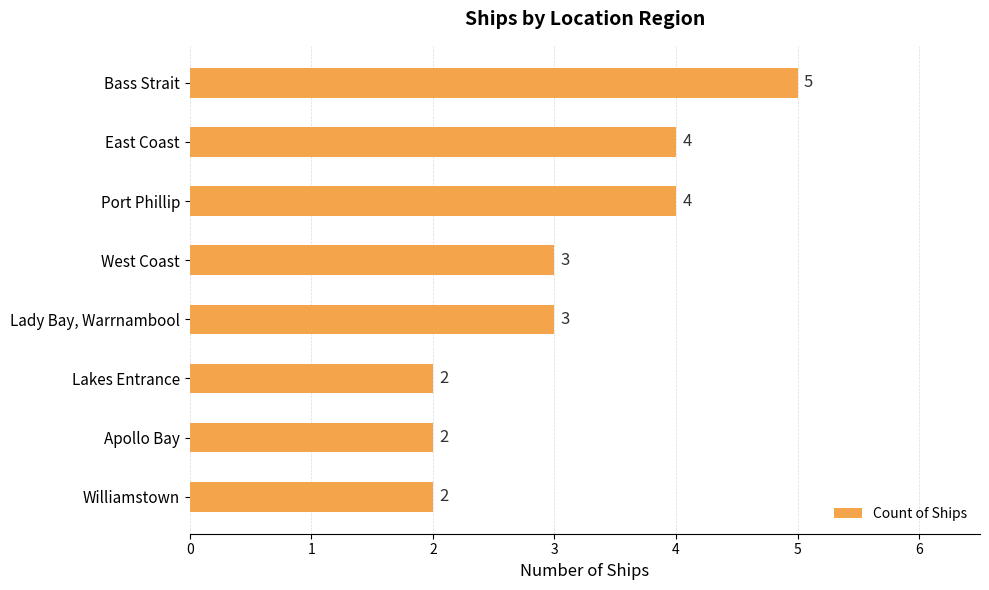

Is it true that the value at Lakes Entrance is 1?

False